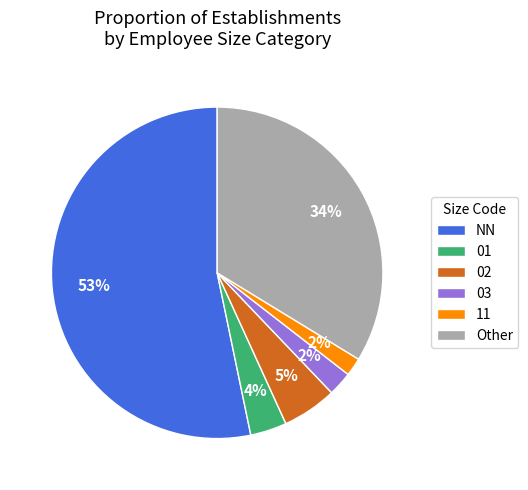

The NN slice represents 72% of the pie. True or false?

False